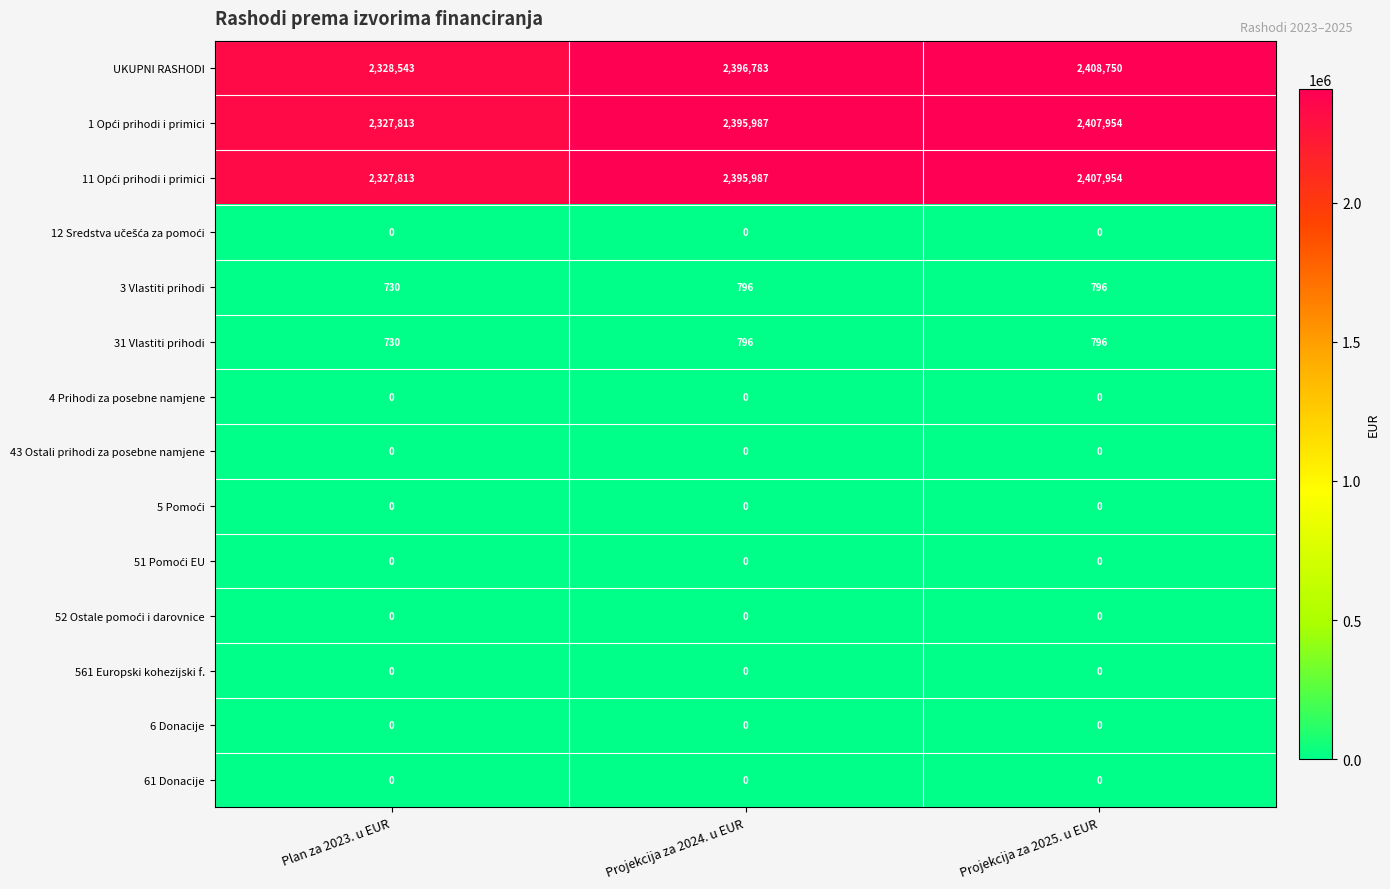

At how many categories does at least one series exceed 1349878?

3